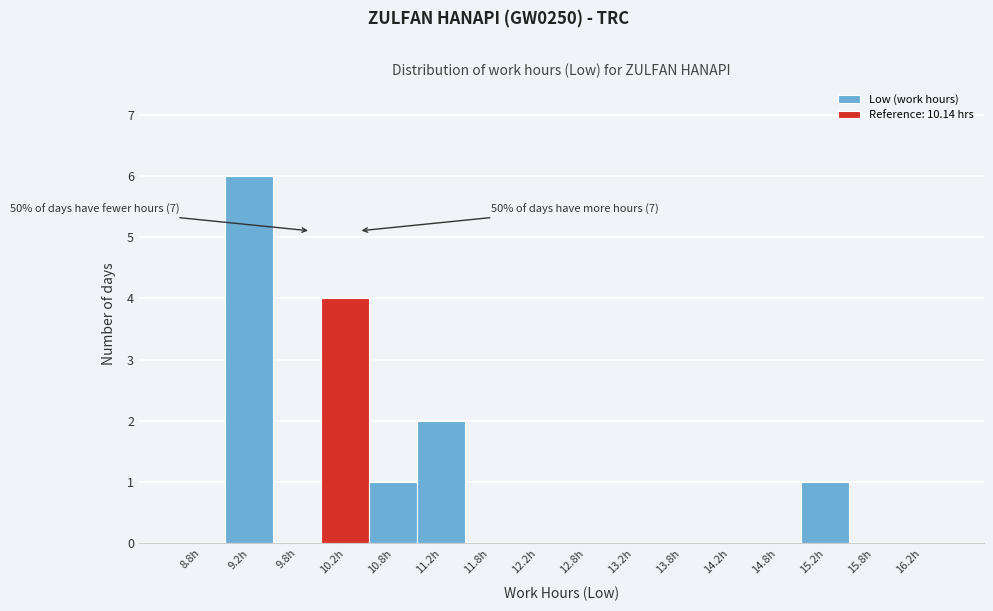

Which range on the x-axis has the tallest bar?

9.0 to 9.5